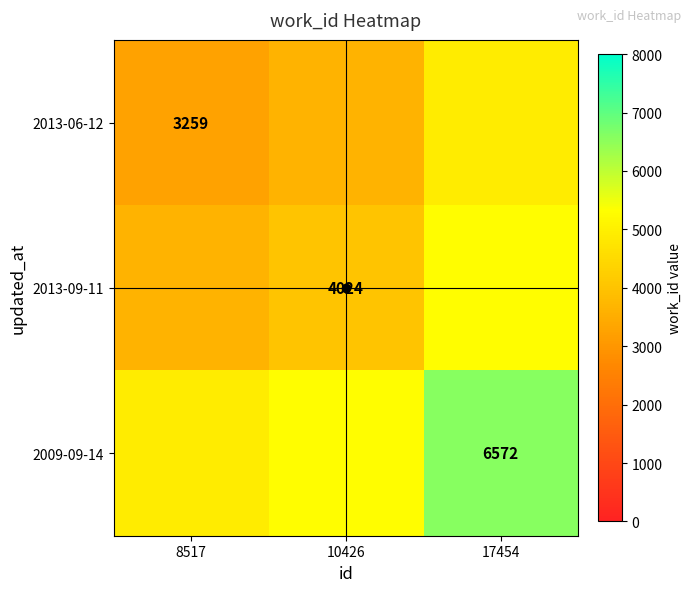

What is the difference between the maximum and minimum values in the 2009-09-14 series?

1656.5